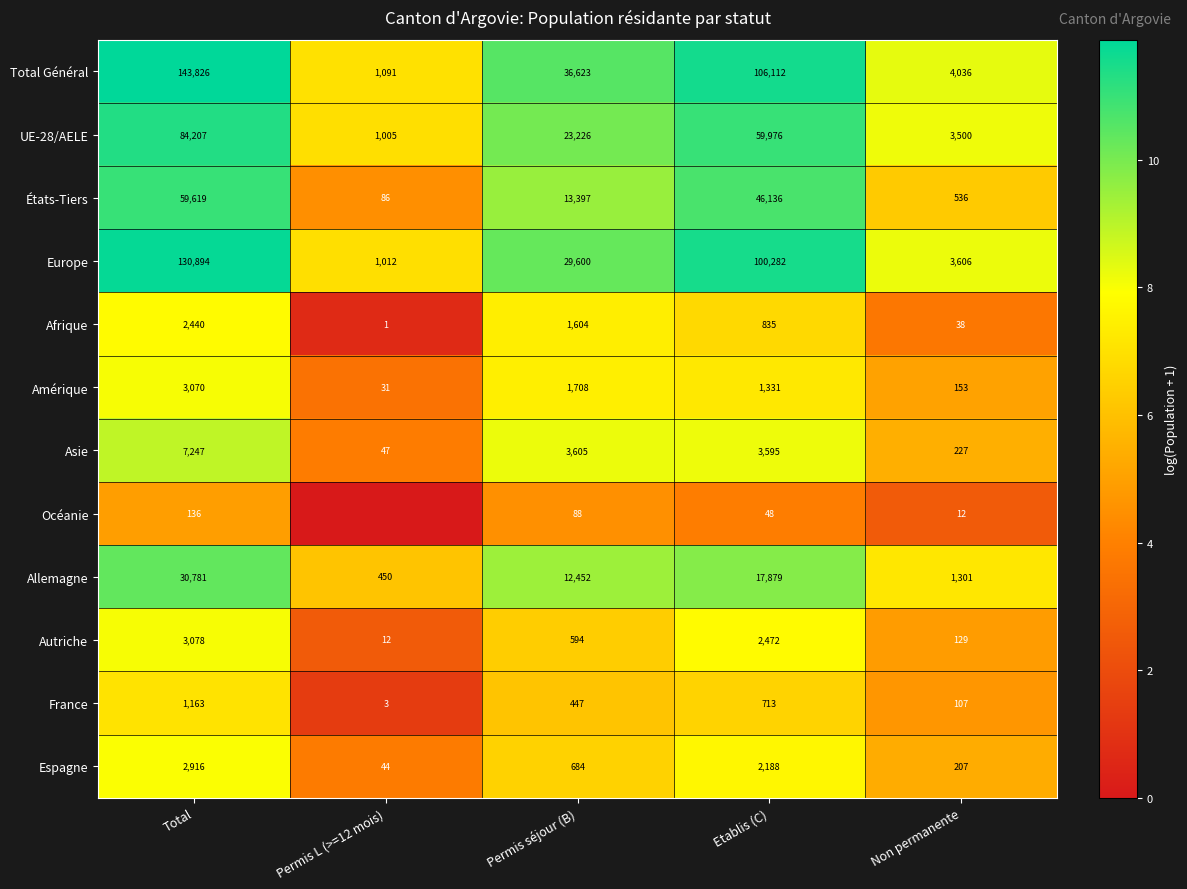

How many values in the Espagne series are below 684?

2